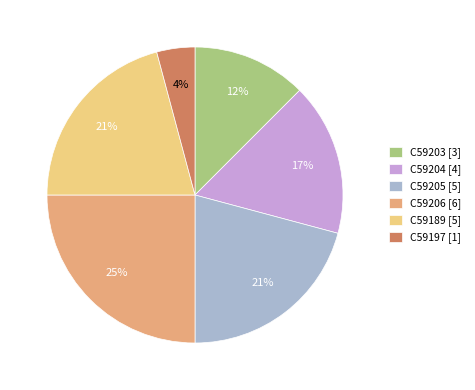

The C59203 slice represents 12% of the pie. True or false?

True